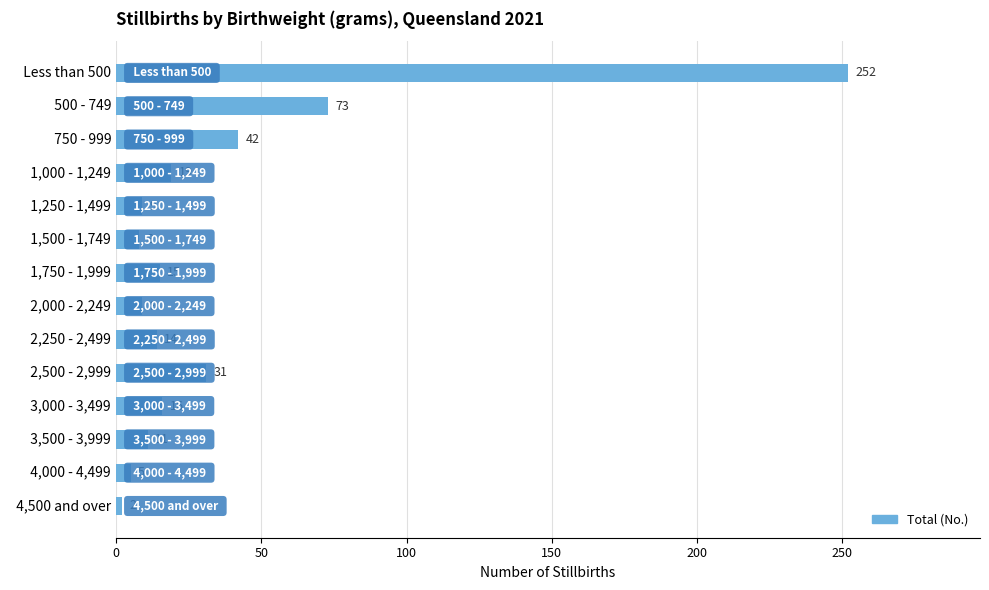

Count the number of categories in the chart.

14